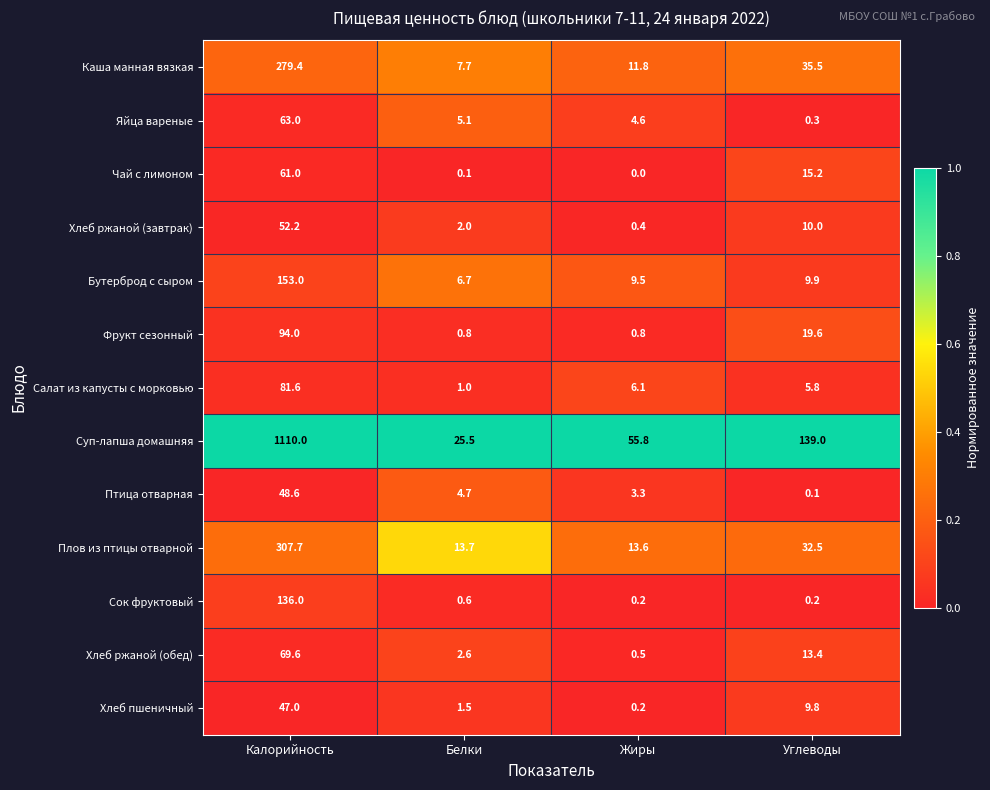

At how many categories does at least one series exceed 0?

4